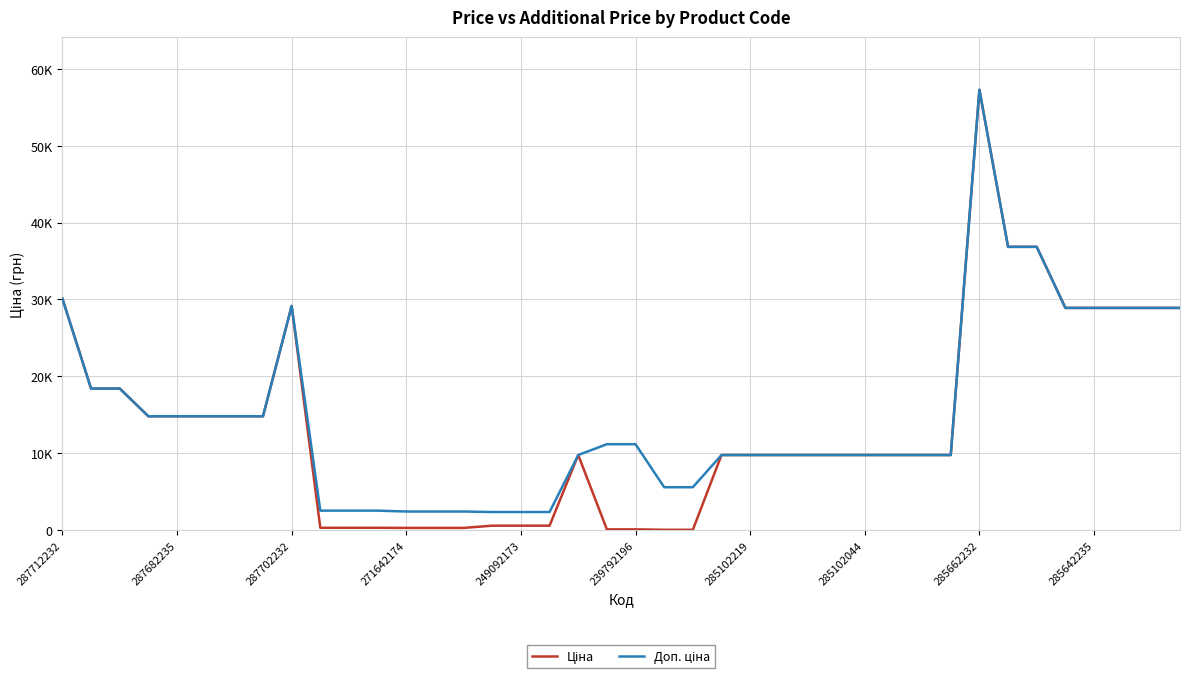

In Доп. ціна, how many points are higher than both neighbors (excluding endpoints)?

2